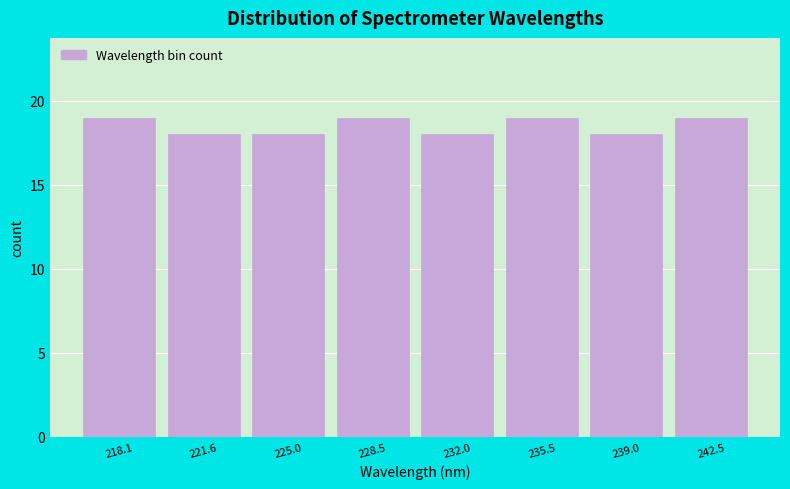

Reading right to left, transcribe all the data shown in this chart.

19	18	19	18	19	18	18	19